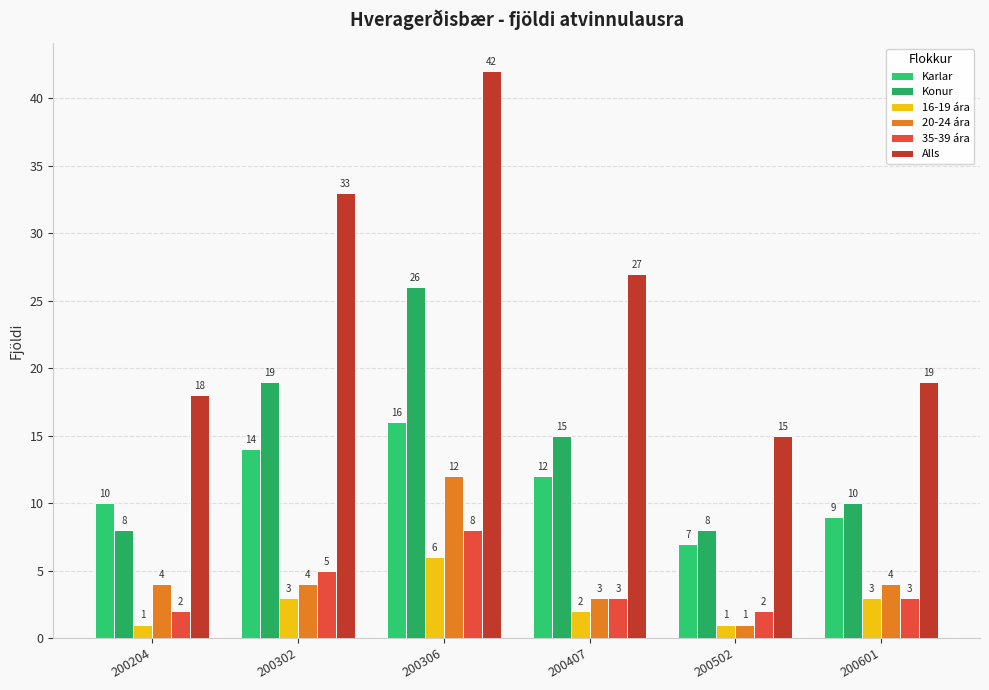

Reading left to right, transcribe all the data shown in this chart.

Karlar: 10	14	16	12	7	9
Konur: 8	19	26	15	8	10
16-19 ára: 1	3	6	2	1	3
20-24 ára: 4	4	12	3	1	4
35-39 ára: 2	5	8	3	2	3
Alls: 18	33	42	27	15	19